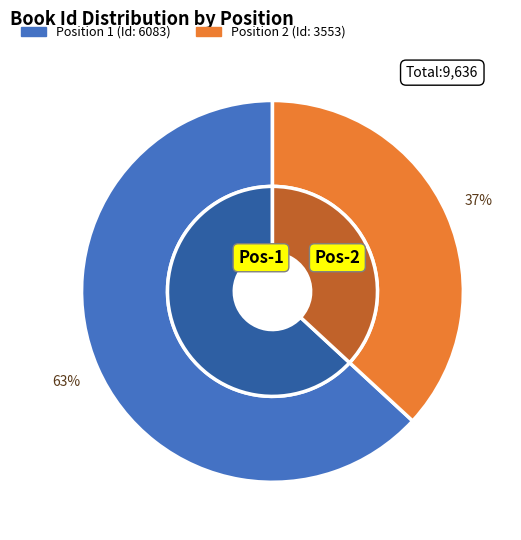

Is it true that 2 is 37% of the pie?

True